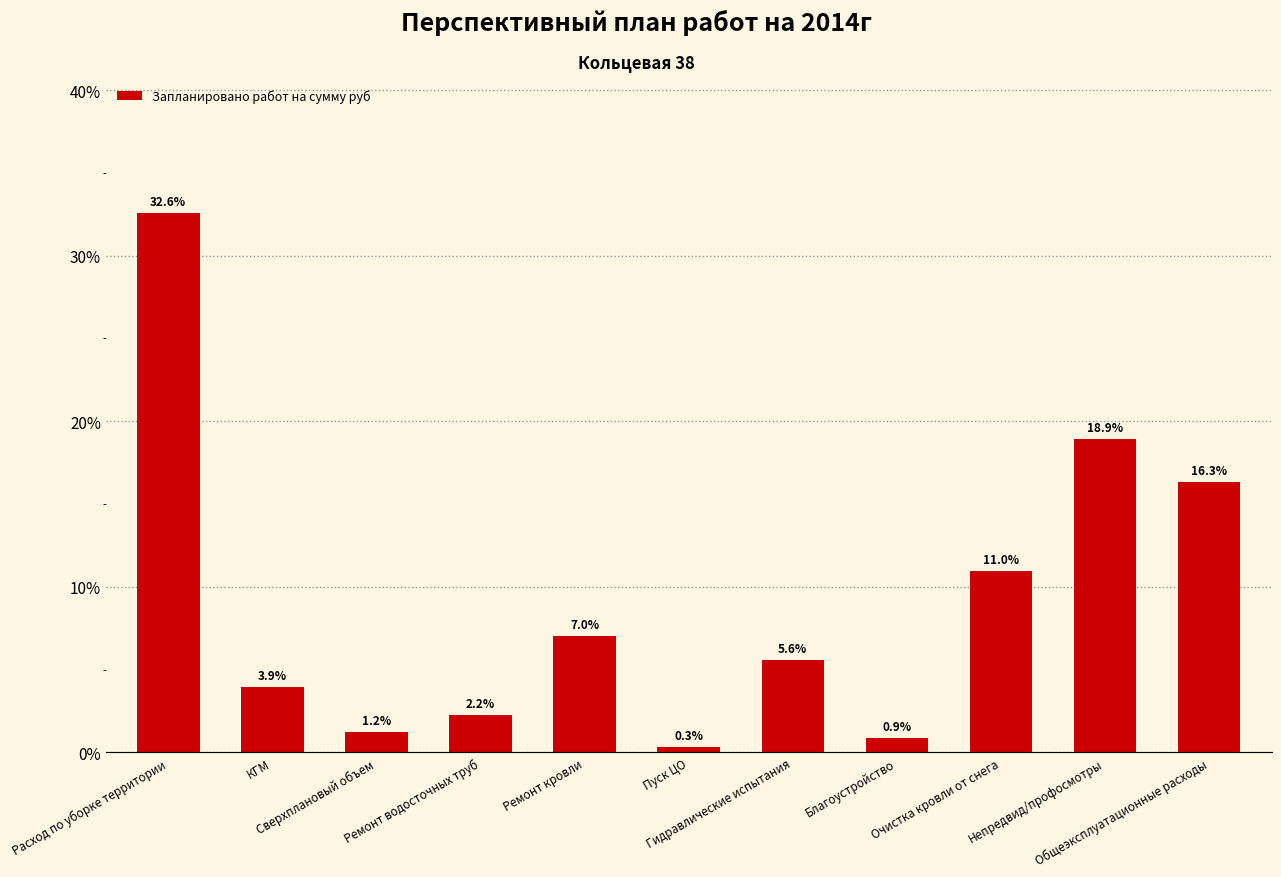

What is the greatest value displayed?

32.6